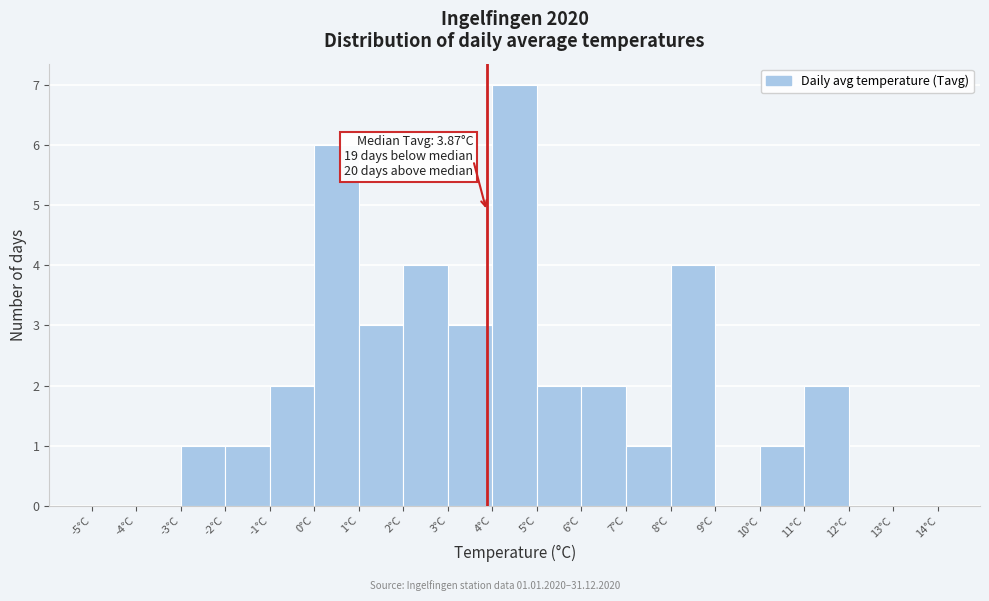

Which range on the x-axis has the tallest bar?

4 to 5